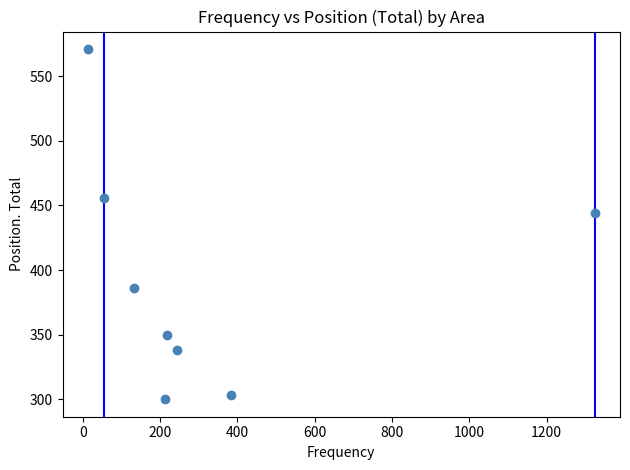

What is the average X value?

323